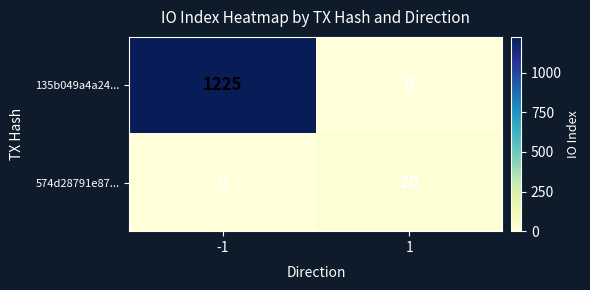

What is the difference between the highest and lowest values at 1?

20